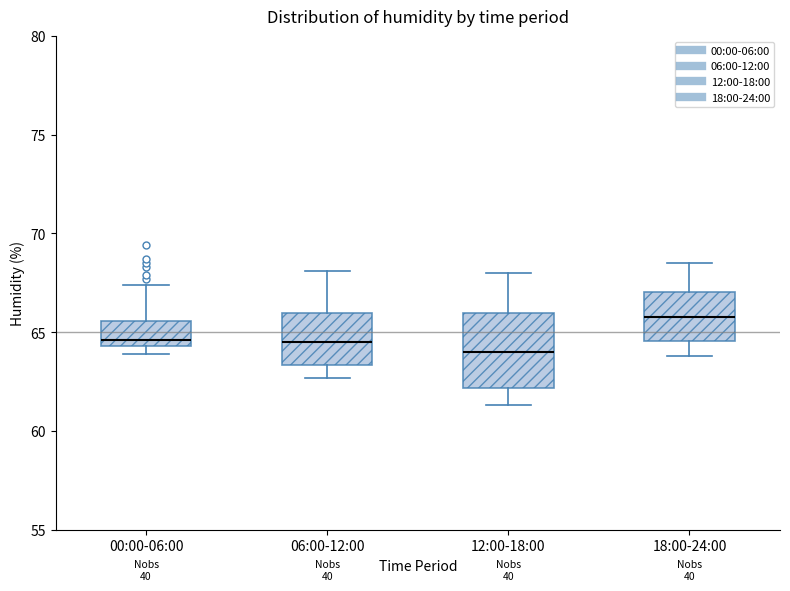

Reading left to right, transcribe this box plot: for each box, give where its median line is, the range the box spans, and where its two whiskers end, as read against the y-axis. The values are not printed on the chart, so give them approximately, as read against the axis.

00:00-06:00: median 64.5 (just above the box's lower edge), box 64.5 to 65.5, whiskers 64.0 to 67.5
06:00-12:00: median 64.5, box 63.5 to 66.0, whiskers 62.5 to 68.0
12:00-18:00: median 64.0, box 62.0 to 66.0, whiskers 61.5 to 68.0
18:00-24:00: median 66.0, box 64.5 to 67.0, whiskers 64.0 to 68.5